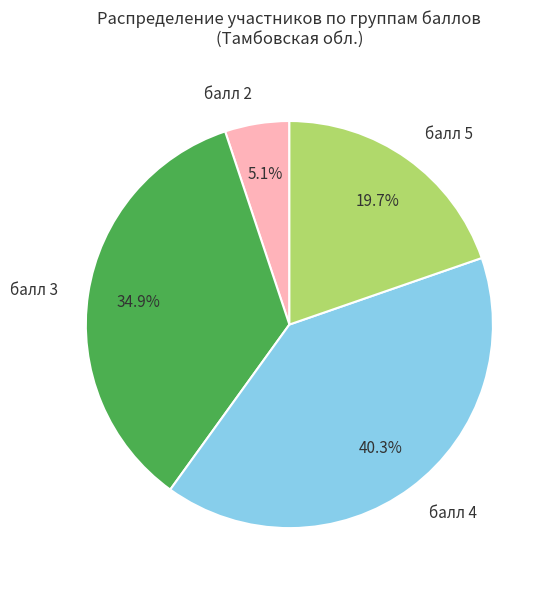

Between балл 4 and балл 2, which is larger?

балл 4